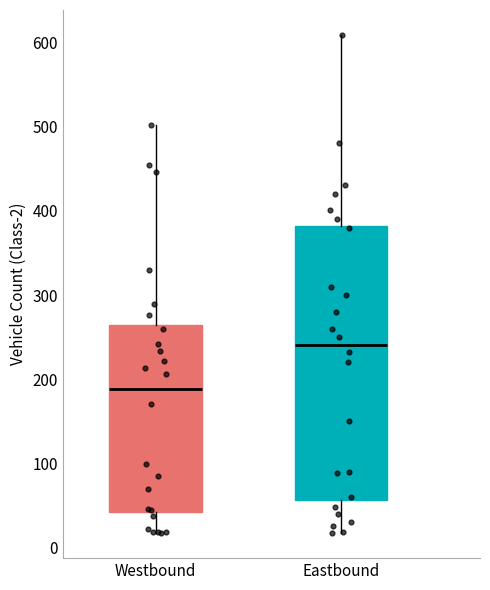

Reading left to right, transcribe this box plot: for each box, give where its median line is, the range the box spans, and where its two whiskers end, as read against the y-axis. The values are not printed on the chart, so give them approximately, as read against the axis.

Westbound: median 190, box 40 to 260, whiskers 20 to 500
Eastbound: median 240, box 60 to 380, whiskers 20 to 610